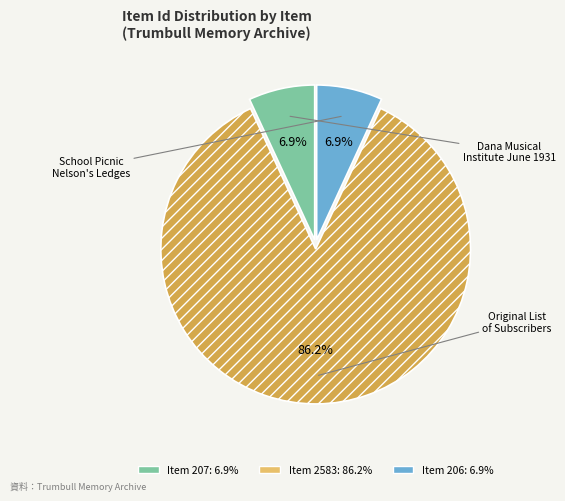

Is there any slice that represents more than half of the pie?

Yes